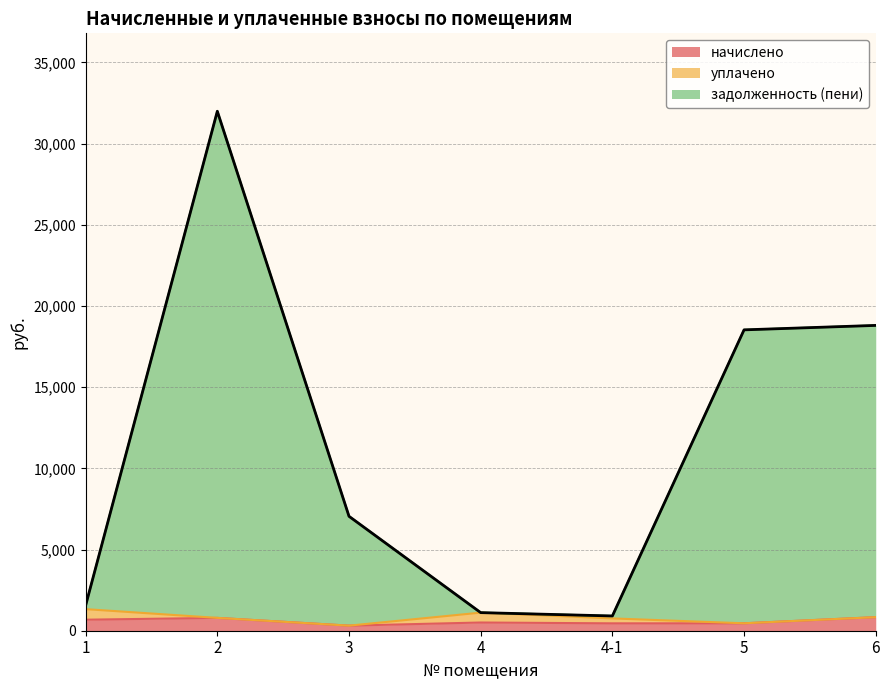

The начислено series shows 211.9 at 4-1. True or false?

False